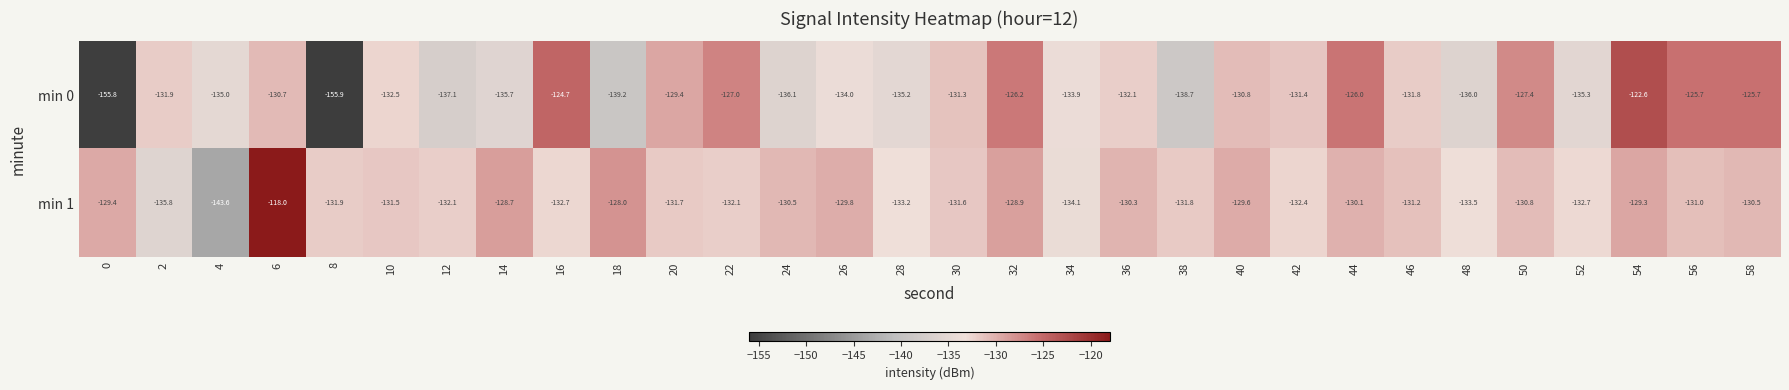

True or false: min 1 has a value of -99.1 at 4.

False